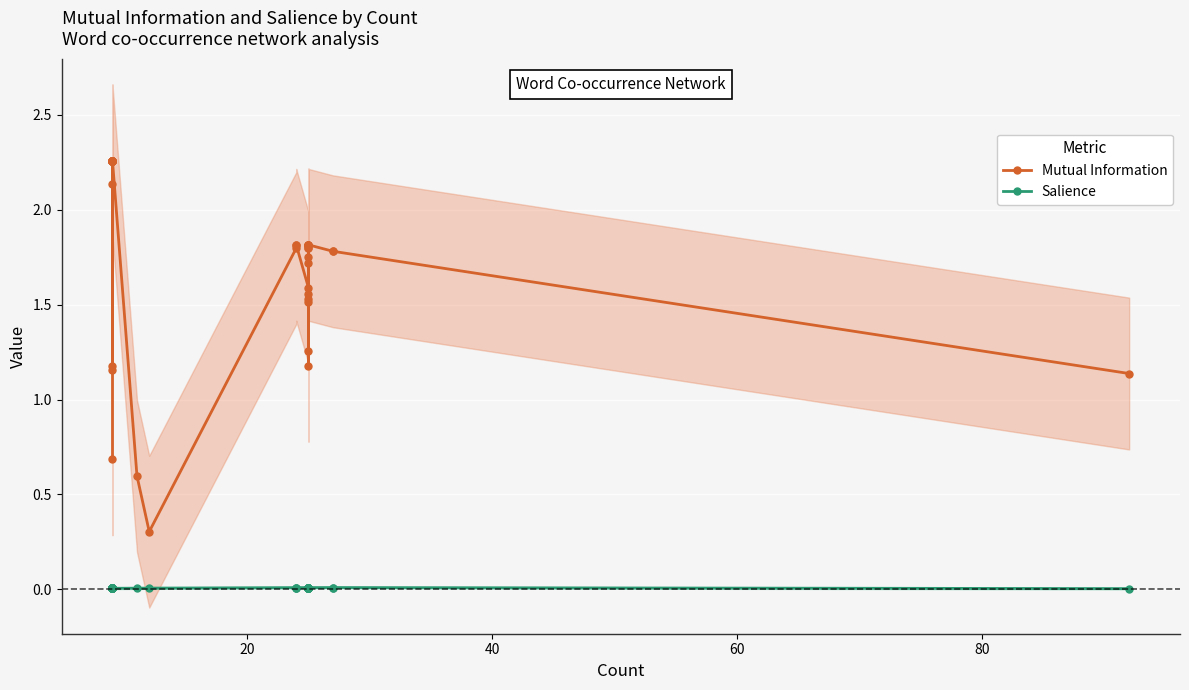

How many lines are shown in the chart?

2